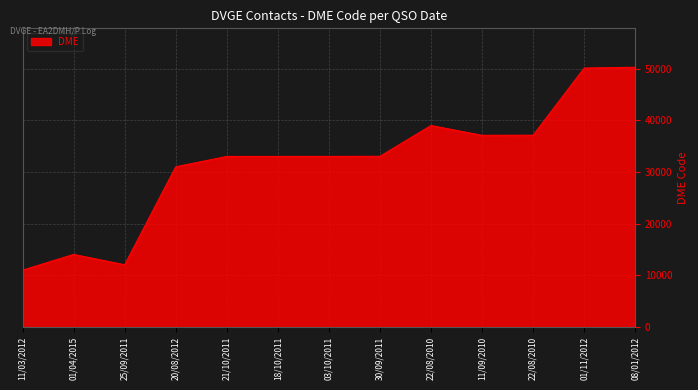

True or false: the data shows 6714 at 03/10/2011.

False